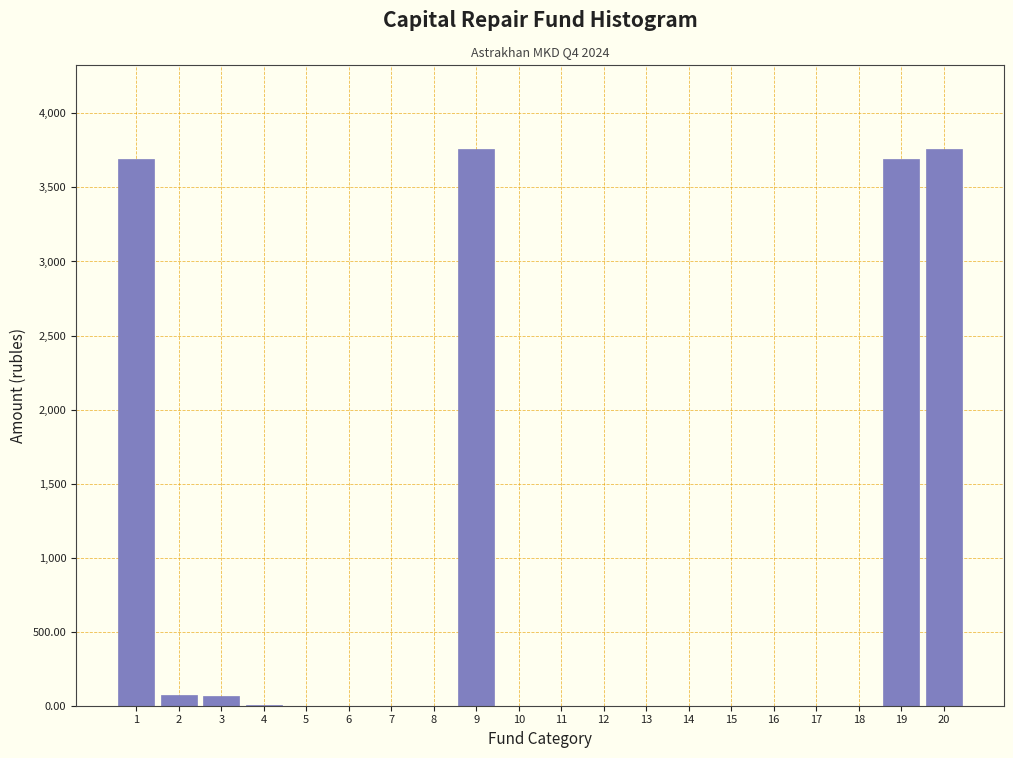

What is the sum of all values?

15043.1